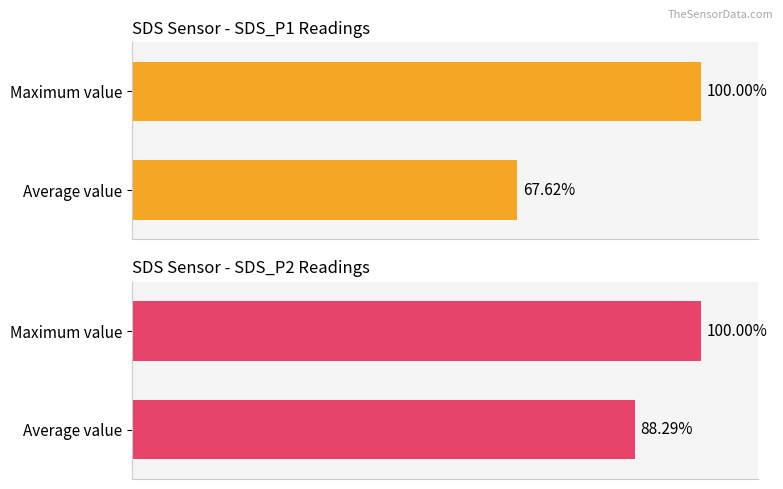

What is the total value across all series at Average value?

155.9